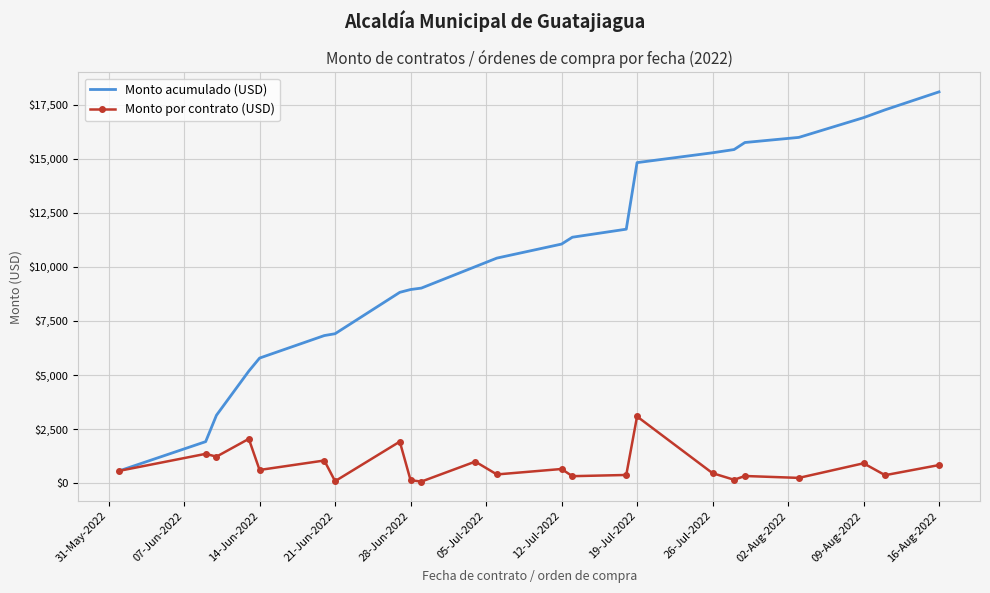

What are all the series names shown in the legend?

Monto acumulado (USD), Monto por contrato (USD)